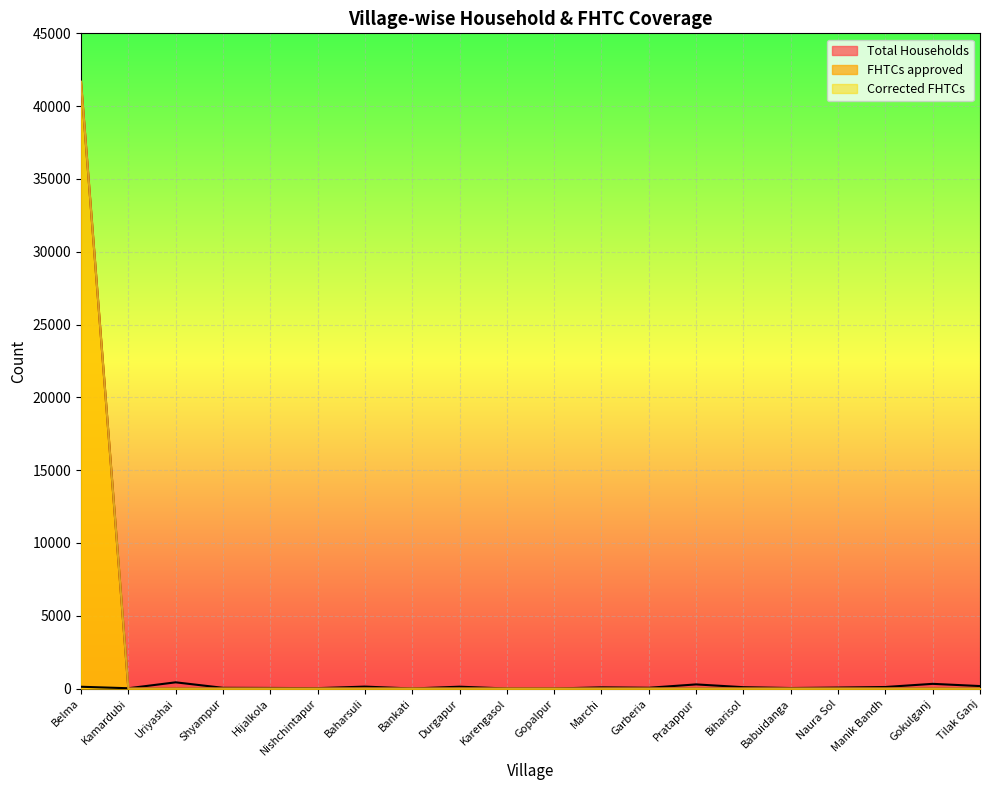

How many values in the Total Households series are below 78?

10